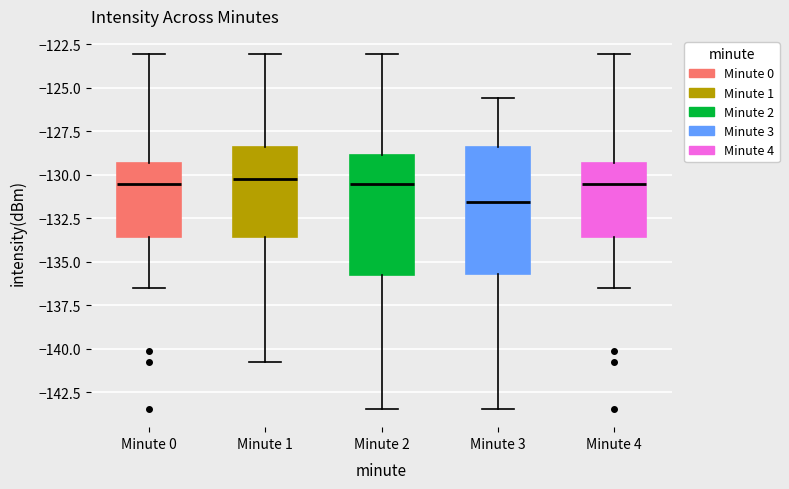

Reading left to right, transcribe this box plot: for each box, give where its median line is, the range the box spans, and where its two whiskers end, as read against the y-axis. The values are not printed on the chart, so give them approximately, as read against the axis.

Minute 0: median -130.5, box -133.5 to -129.5, whiskers -136.5 to -123.0
Minute 1: median -130.0, box -133.5 to -128.5, whiskers -141.0 to -123.0
Minute 2: median -130.5, box -136.0 to -129.0, whiskers -143.5 to -123.0
Minute 3: median -131.5, box -135.5 to -128.5, whiskers -143.5 to -125.5
Minute 4: median -130.5, box -133.5 to -129.5, whiskers -136.5 to -123.0